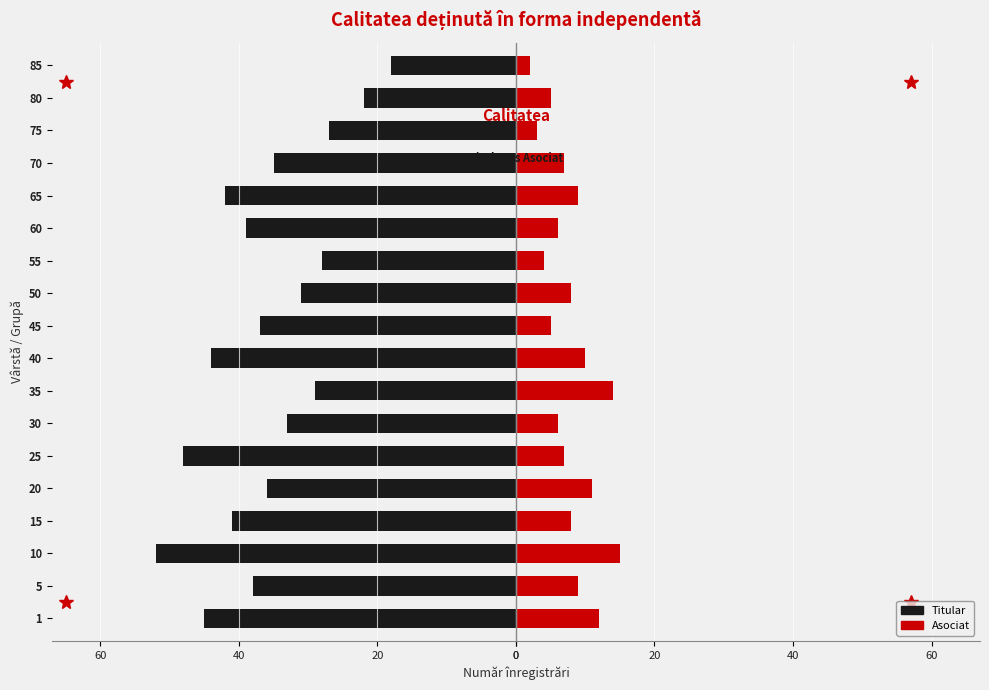

At how many categories does at least one series exceed -36?

18